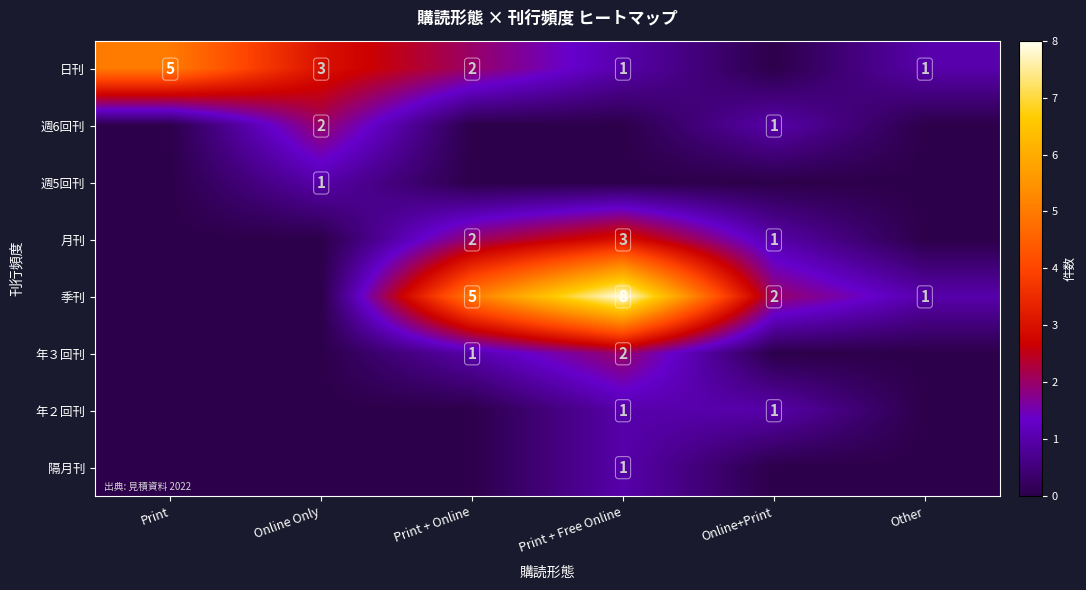

True or false: 日刊 has a value of 0 at Print + Free Online.

False